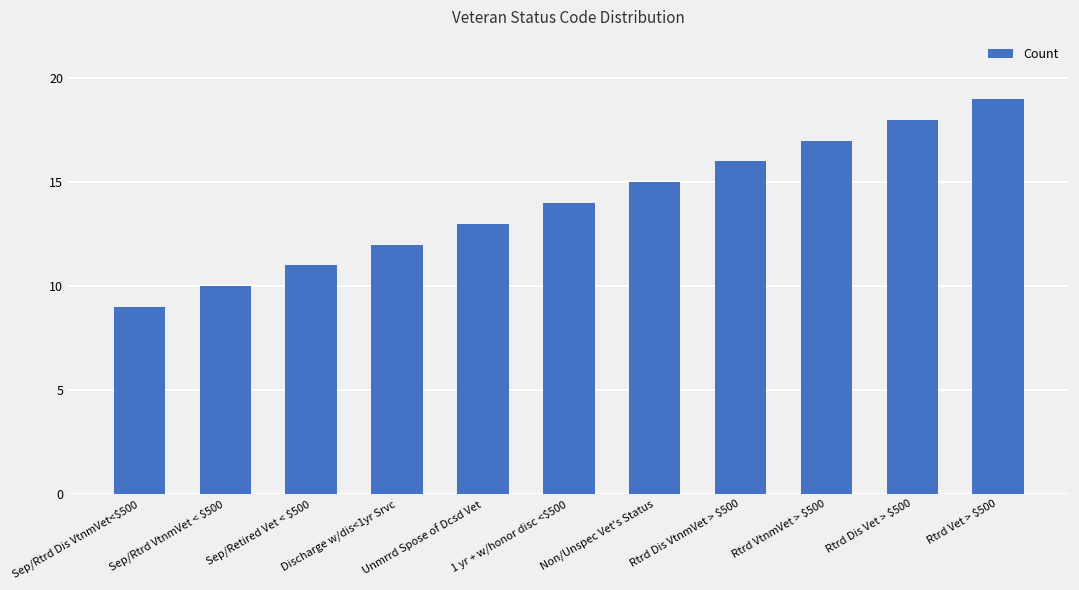

How many bars are there in total?

11